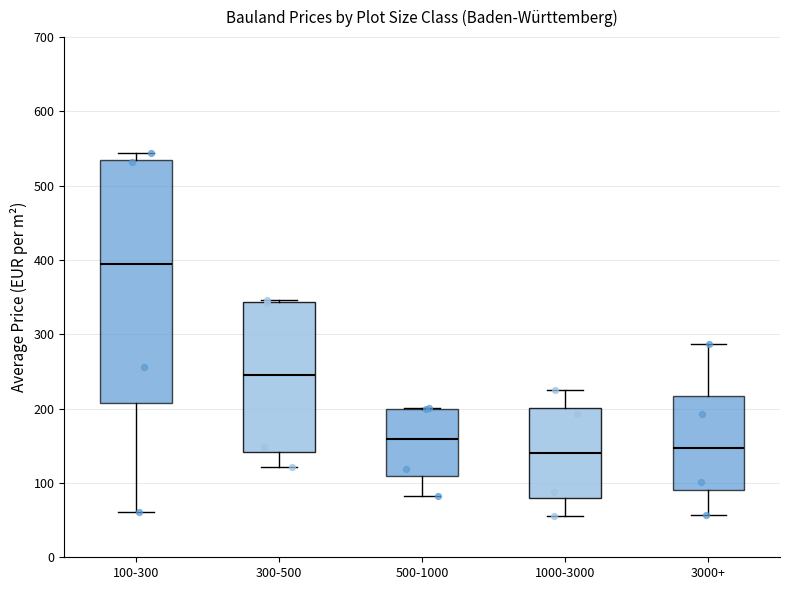

Reading left to right, read every box against the y-axis: the position of its median line, the range the box covers, and the ends of its whiskers. The values are not printed on the chart, so give them approximately, as read against the axis.

100-300: median 390, box 210 to 540, whiskers 60 to 540 (just above the box's upper edge)
300-500: median 250, box 140 to 340, whiskers 120 to 350
500-1000: median 160, box 110 to 200, whiskers 80 to 200
1000-3000: median 140, box 80 to 200, whiskers 60 to 220
3000+: median 150, box 90 to 220, whiskers 60 to 290